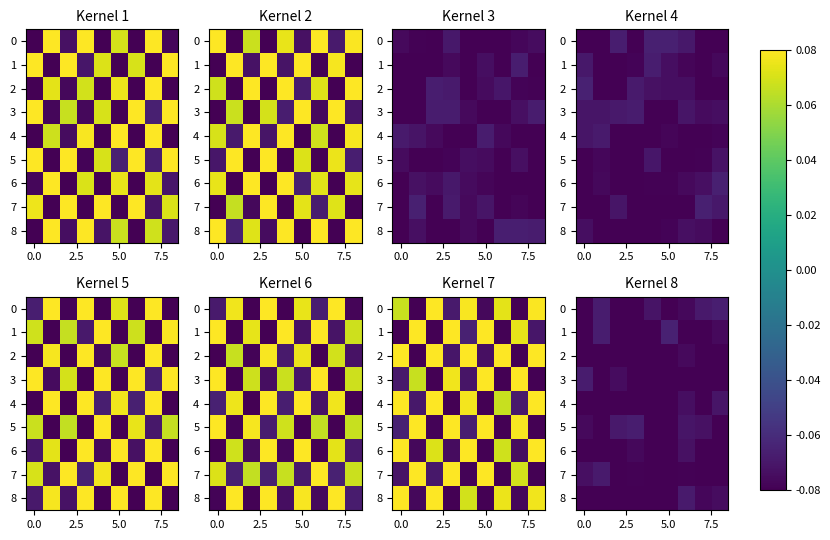

What is the sum of all 5 values?

-0.7